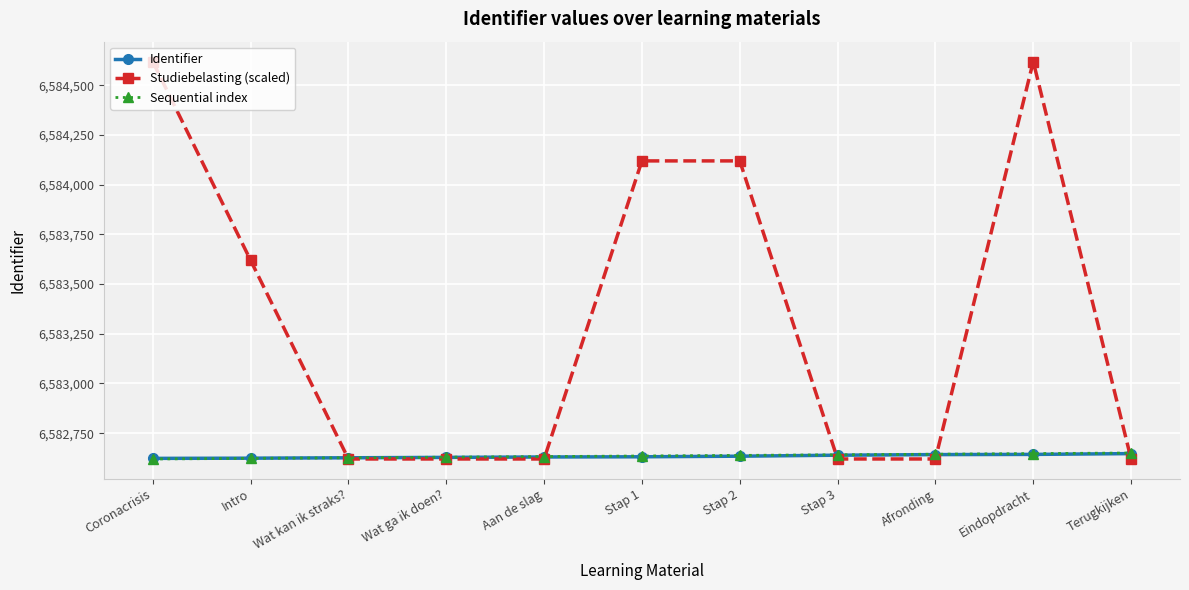

The Sequential index series shows 6582623 at Intro. True or false?

True